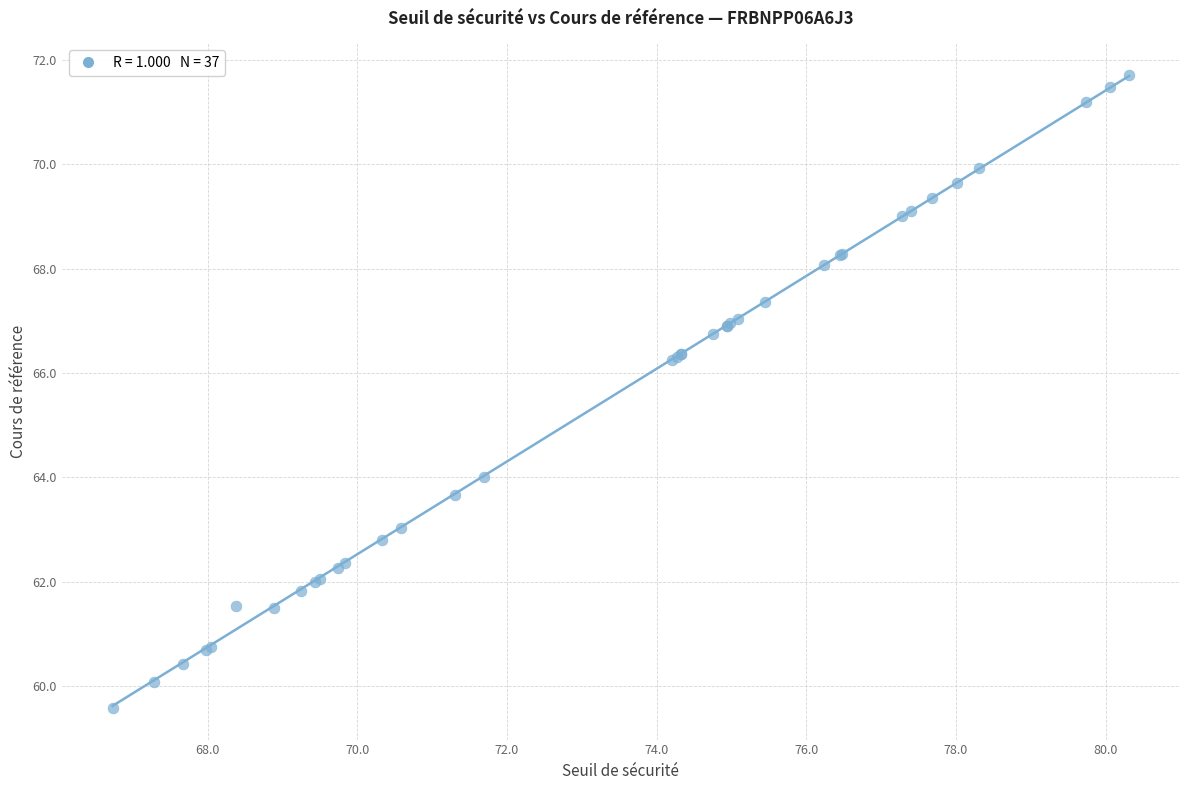

What Y value in the scatter plot is closest to 65?

64.0